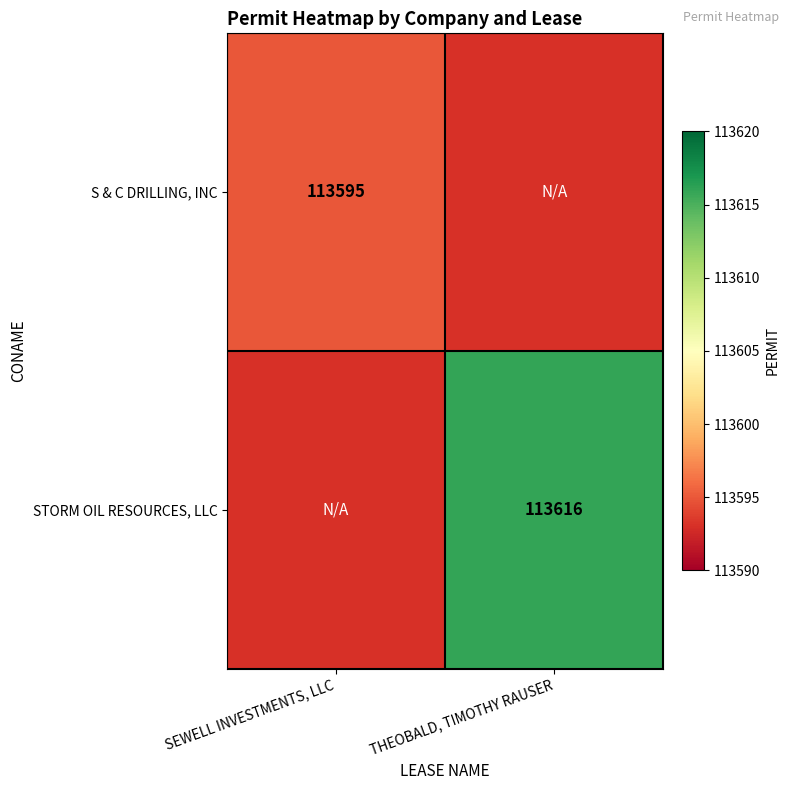

Is it true that S & C DRILLING, INC equals 54088 at SEWELL INVESTMENTS, LLC?

False